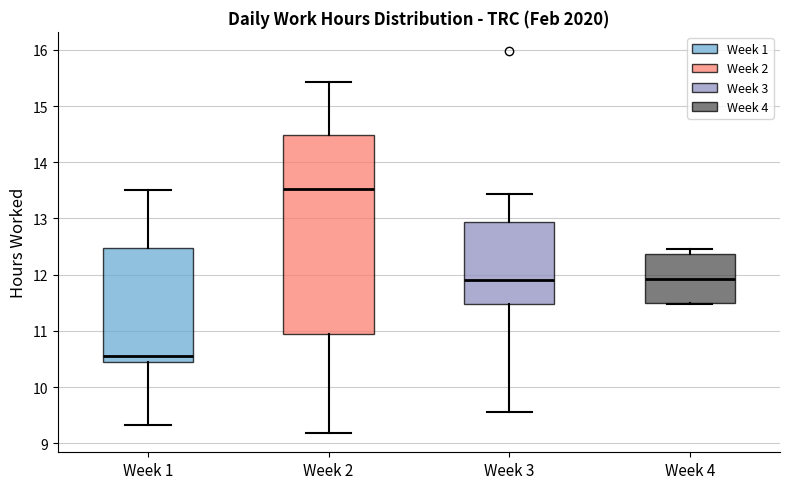

Reading left to right, read every box against the y-axis: the position of its median line, the range the box covers, and the ends of its whiskers. The values are not printed on the chart, so give them approximately, as read against the axis.

Week 1: median 10.6, box 10.5 to 12.5, whiskers 9.3 to 13.5
Week 2: median 13.5, box 10.9 to 14.5, whiskers 9.2 to 15.4
Week 3: median 11.9, box 11.5 to 12.9, whiskers 9.6 to 13.4
Week 4: median 11.9, box 11.5 to 12.4, whiskers 11.5 to 12.5